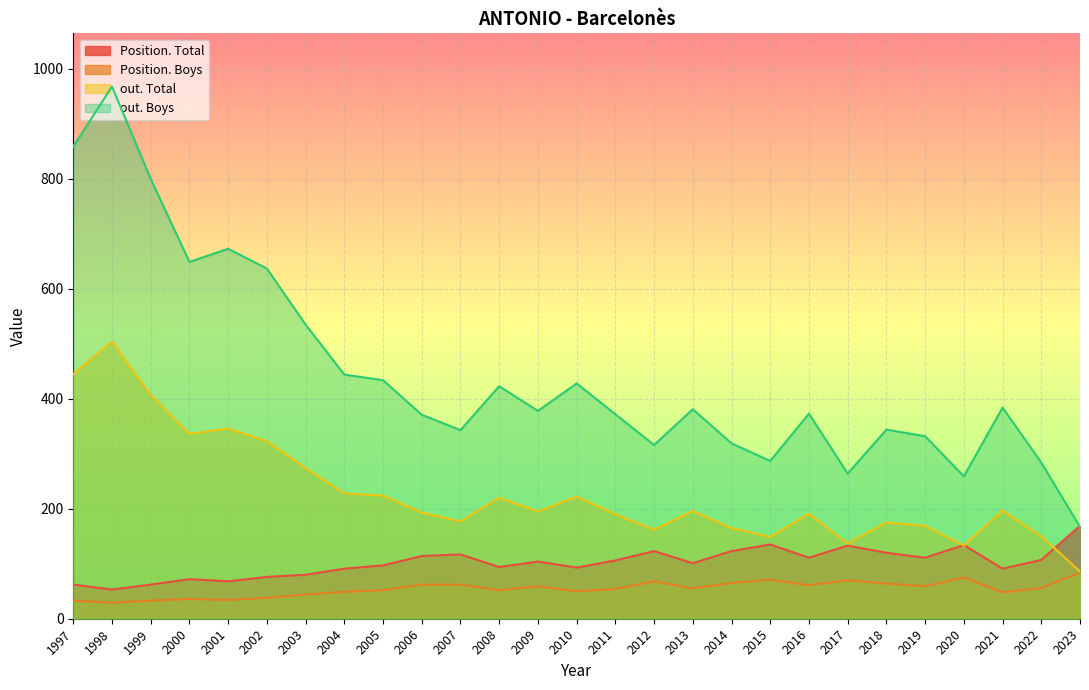

How many distinct data groups are displayed?

4